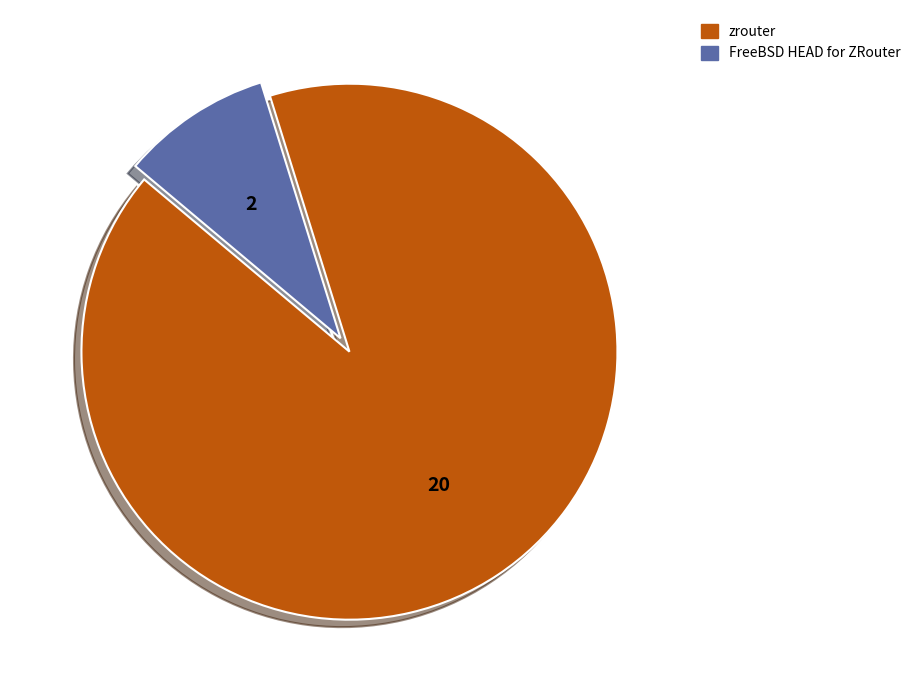

Is it true that zrouter is 99% of the pie?

False